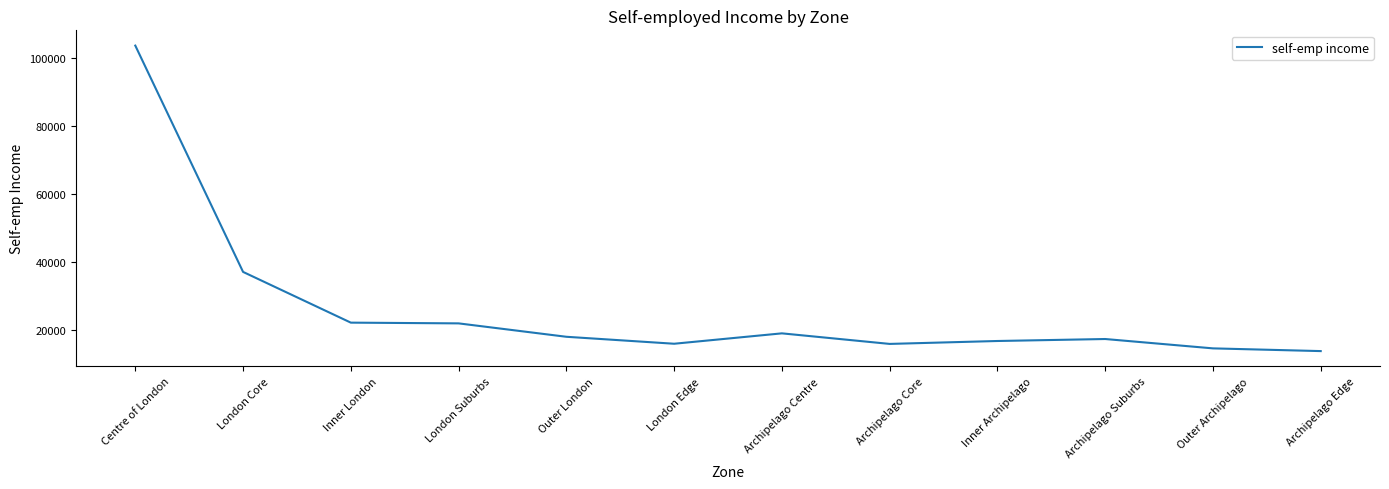

What value does the data have at Archipelago Centre?

19149.4